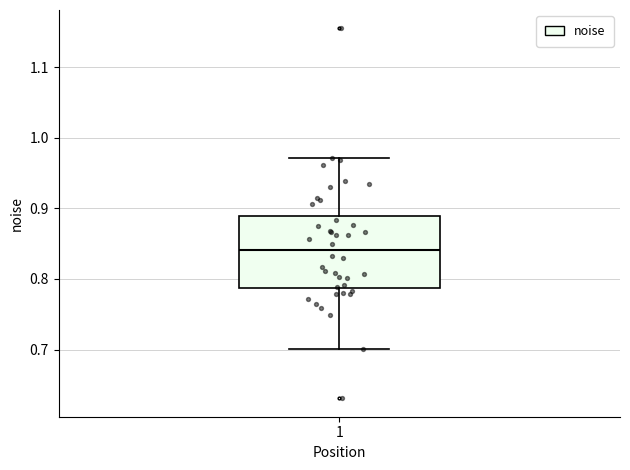

Transcribe this box plot: give where the median line is, the range the box spans, and where the two whiskers end, as read against the y-axis. The values are not printed on the chart, so give them approximately, as read against the axis.

median 0.84, box 0.79 to 0.89, whiskers 0.70 to 0.97